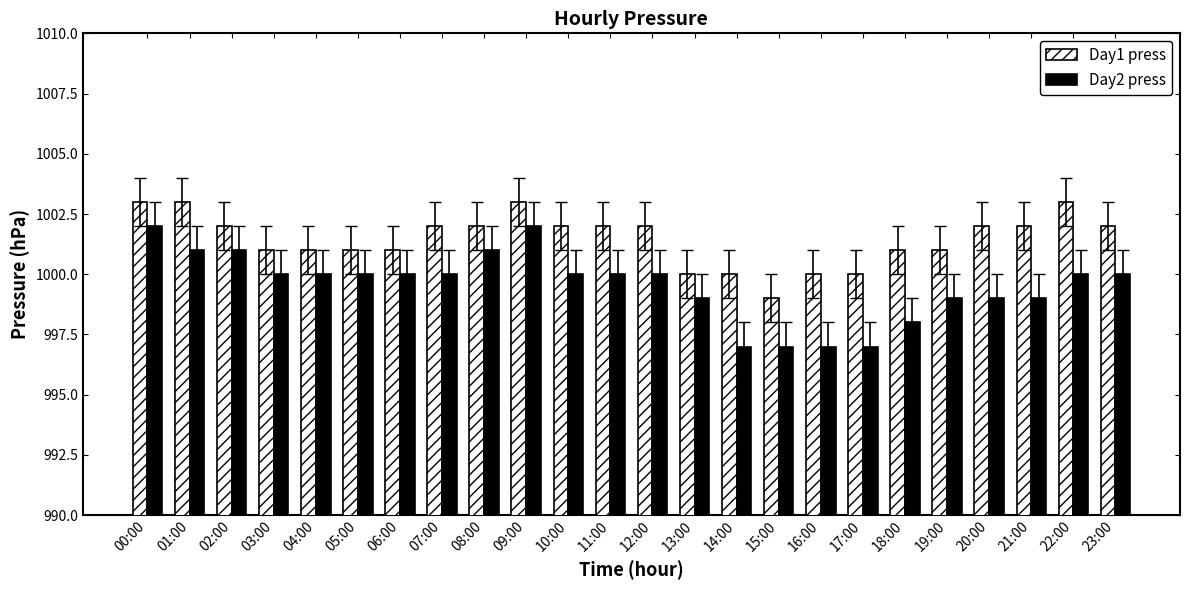

At 10:00, list the series in order from smallest to largest.

Day2 press, Day1 press